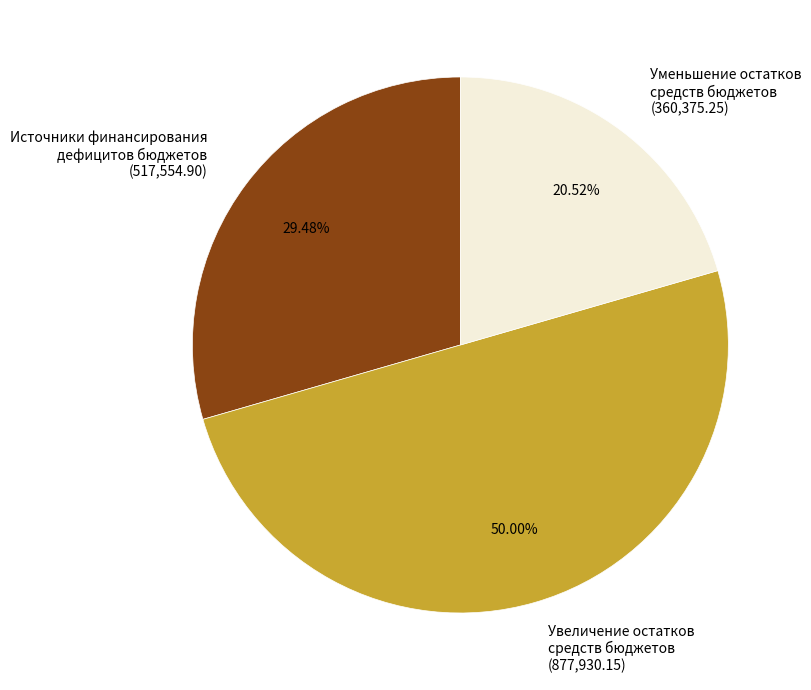

Rank the categories by value from lowest to highest.

Уменьшение остатков средств бюджетов, Источники финансирования дефицитов бюджетов, Увеличение остатков средств бюджетов